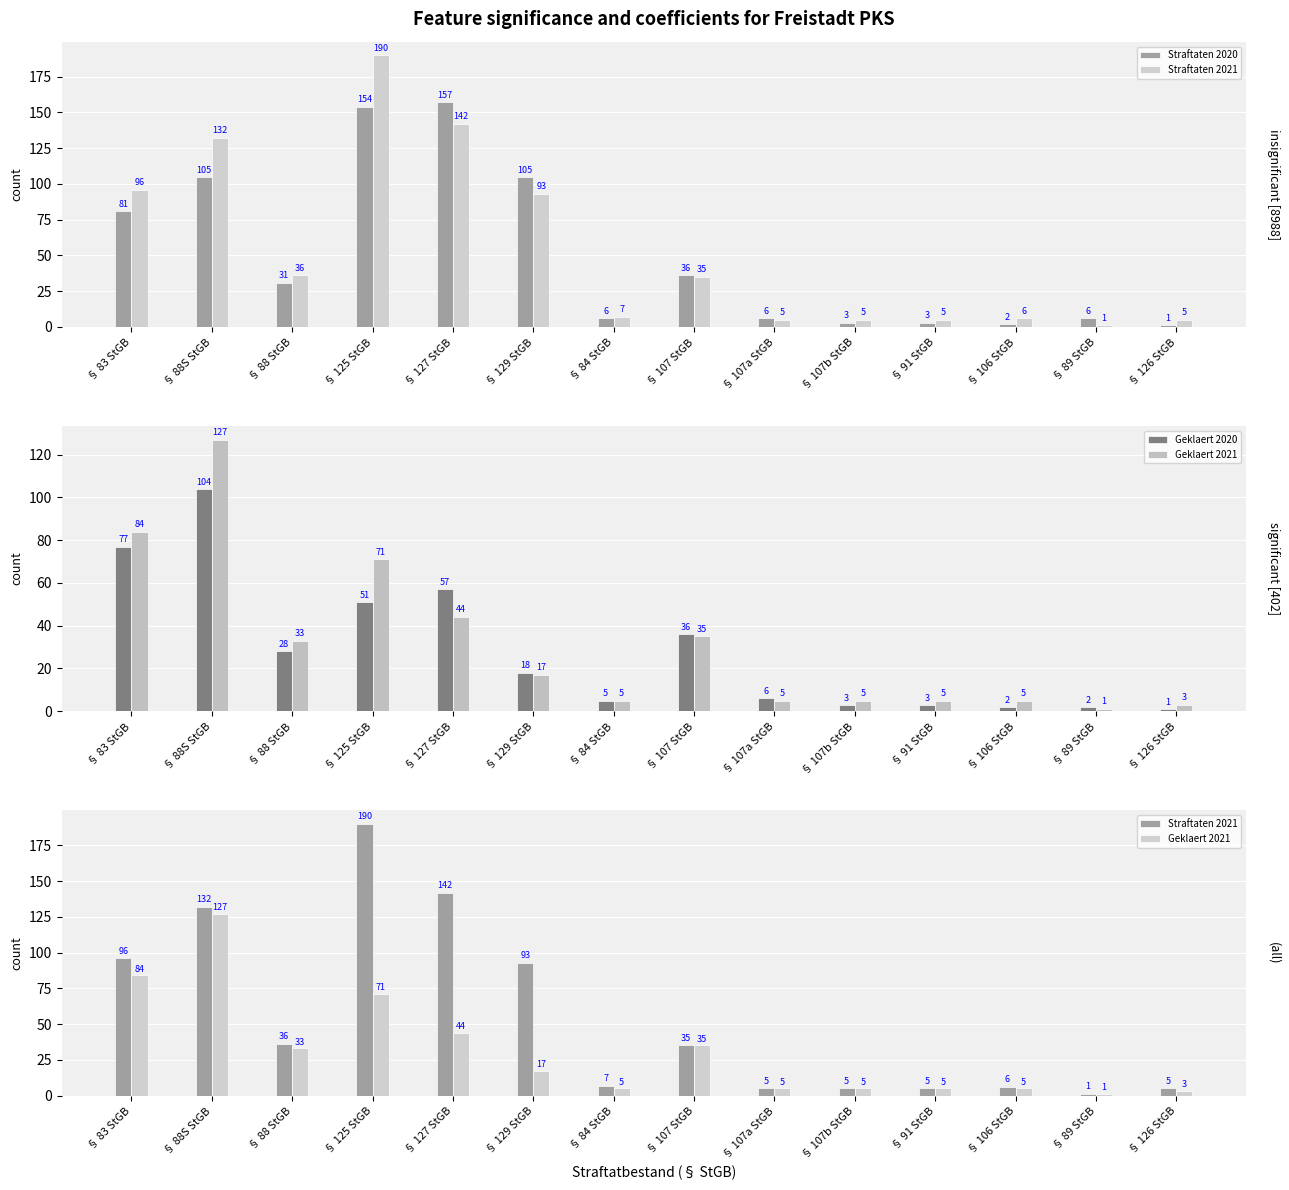

Reading left to right, what are all the values shown in this chart?

Straftaten 2020: § 83 StGB=81	§ 88S StGB=105	§ 88 StGB=31	§ 125 StGB=154	§ 127 StGB=157	§ 129 StGB=105	§ 84 StGB=6	§ 107 StGB=36	§ 107a StGB=6	§ 107b StGB=3	§ 91 StGB=3	§ 106 StGB=2	§ 89 StGB=6	§ 126 StGB=1
Straftaten 2021: § 83 StGB=96	§ 88S StGB=132	§ 88 StGB=36	§ 125 StGB=190	§ 127 StGB=142	§ 129 StGB=93	§ 84 StGB=7	§ 107 StGB=35	§ 107a StGB=5	§ 107b StGB=5	§ 91 StGB=5	§ 106 StGB=6	§ 89 StGB=1	§ 126 StGB=5
Geklaert 2020: § 83 StGB=77	§ 88S StGB=104	§ 88 StGB=28	§ 125 StGB=51	§ 127 StGB=57	§ 129 StGB=18	§ 84 StGB=5	§ 107 StGB=36	§ 107a StGB=6	§ 107b StGB=3	§ 91 StGB=3	§ 106 StGB=2	§ 89 StGB=2	§ 126 StGB=1
Geklaert 2021: § 83 StGB=84	§ 88S StGB=127	§ 88 StGB=33	§ 125 StGB=71	§ 127 StGB=44	§ 129 StGB=17	§ 84 StGB=5	§ 107 StGB=35	§ 107a StGB=5	§ 107b StGB=5	§ 91 StGB=5	§ 106 StGB=5	§ 89 StGB=1	§ 126 StGB=3